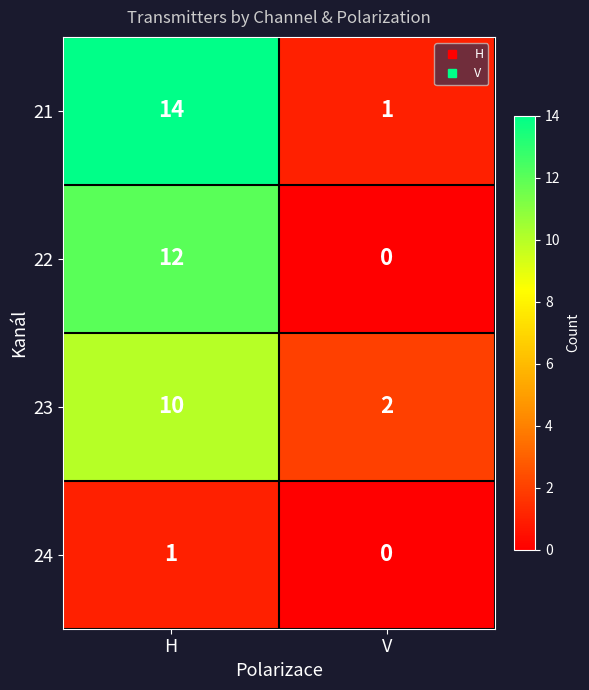

Where is 24 nearest to the value 0?

V